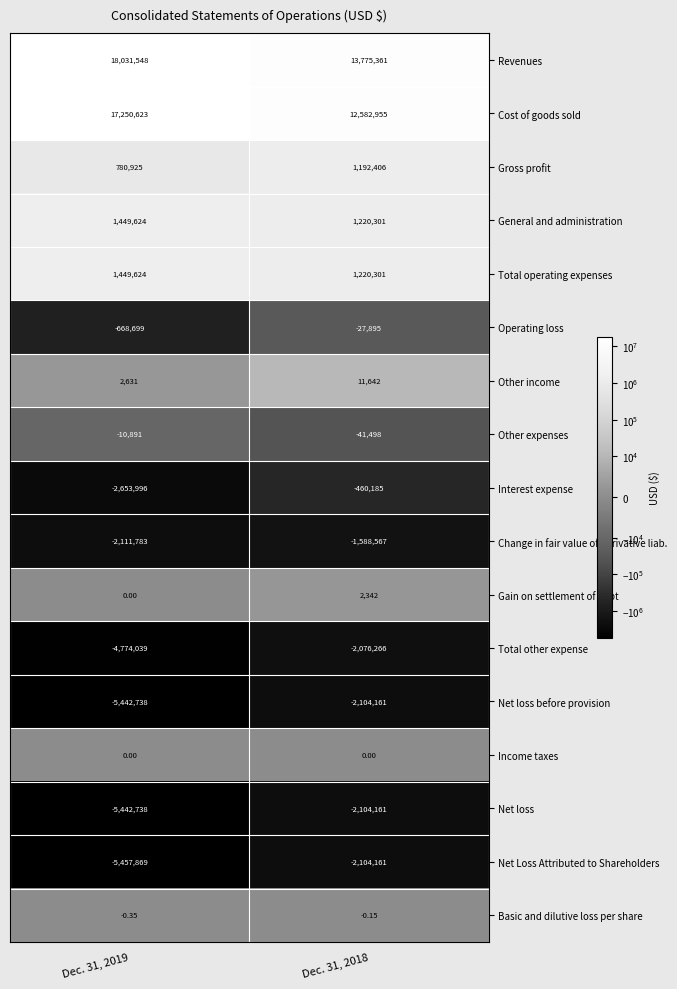

What is the difference between the highest and lowest values at Dec. 31, 2019?

23489417.0